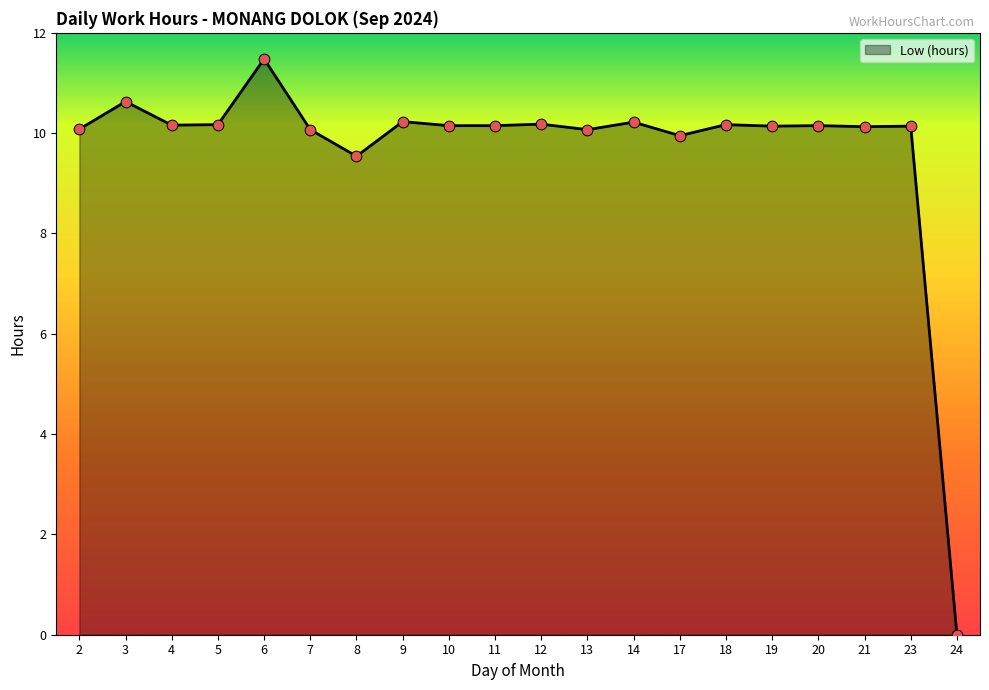

What is the change in value from 14 to 17?

-0.3